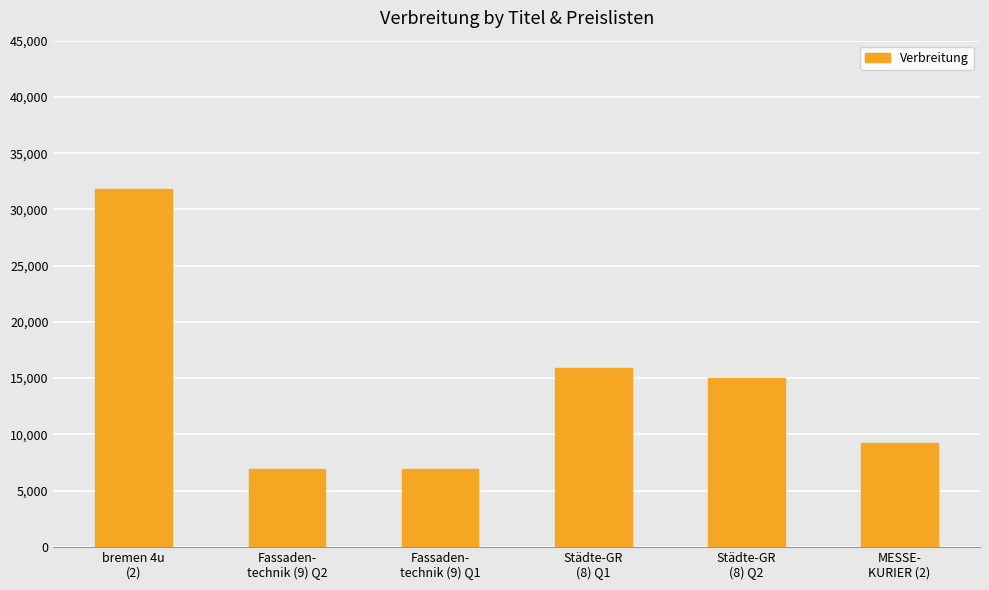

Between Städte-GR
(8) Q1 and Fassaden-
technik (9) Q2, which is larger?

Städte-GR
(8) Q1